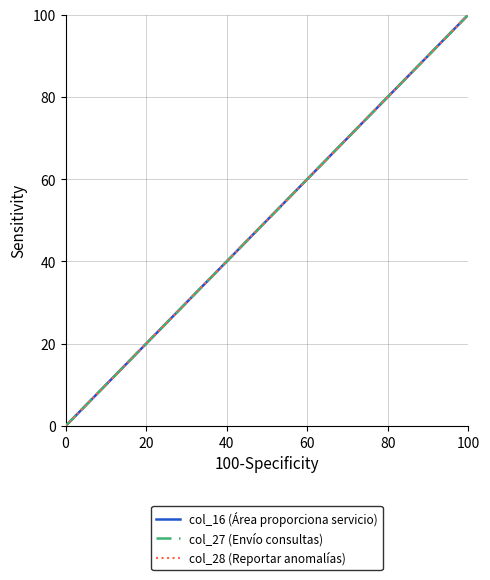

What is the value of the col_27 (Envío consultas) point at the 9th from the left?

87.4